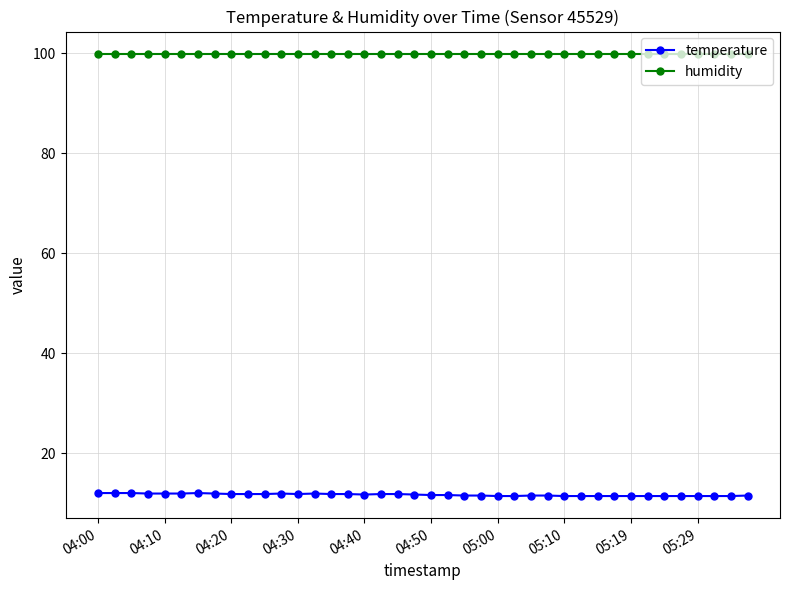

True or false: temperature has more than 1 interior local peaks.

True